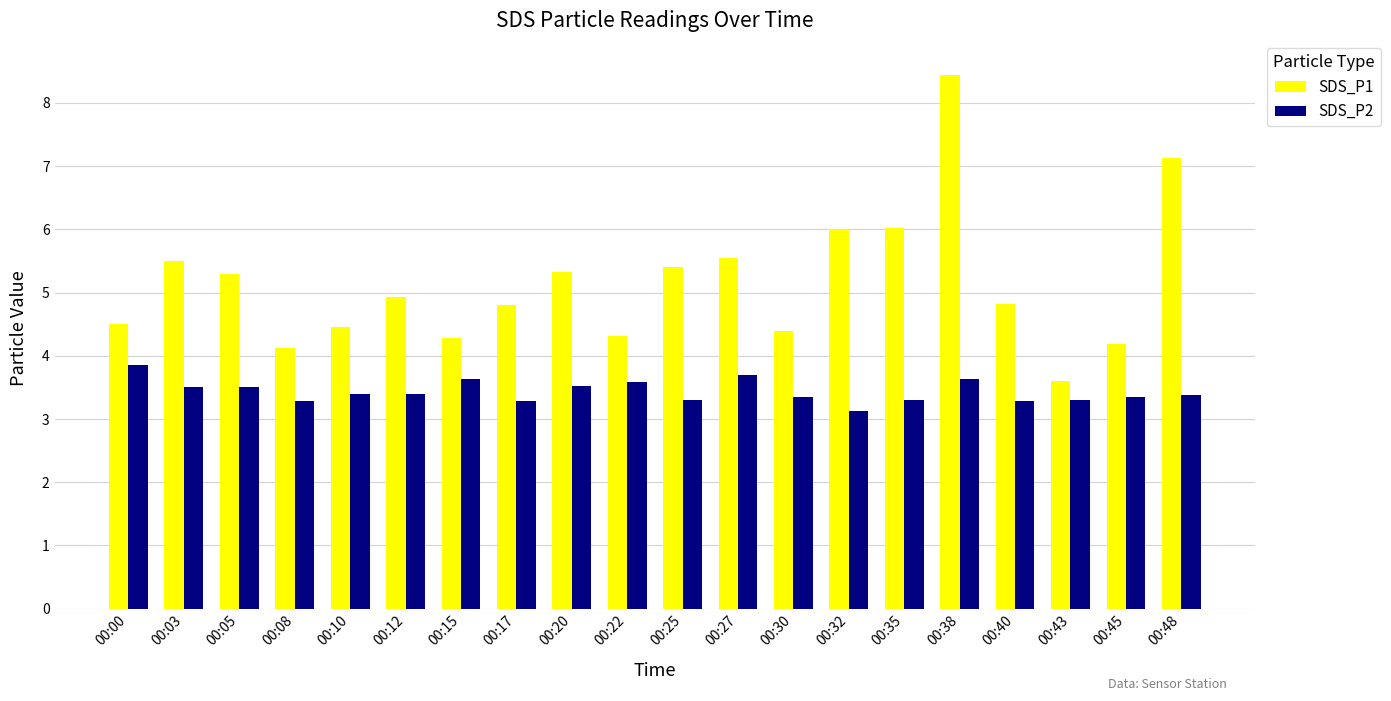

At 00:03, list the series in order from largest to smallest.

SDS_P1, SDS_P2